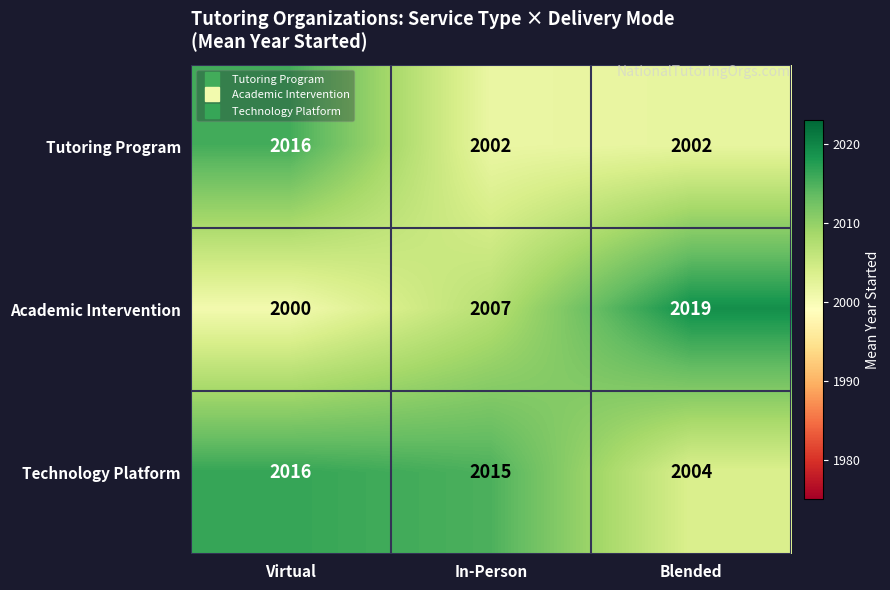

Rank the series by their average value, from highest to lowest.

Technology Platform, Academic Intervention, Tutoring Program